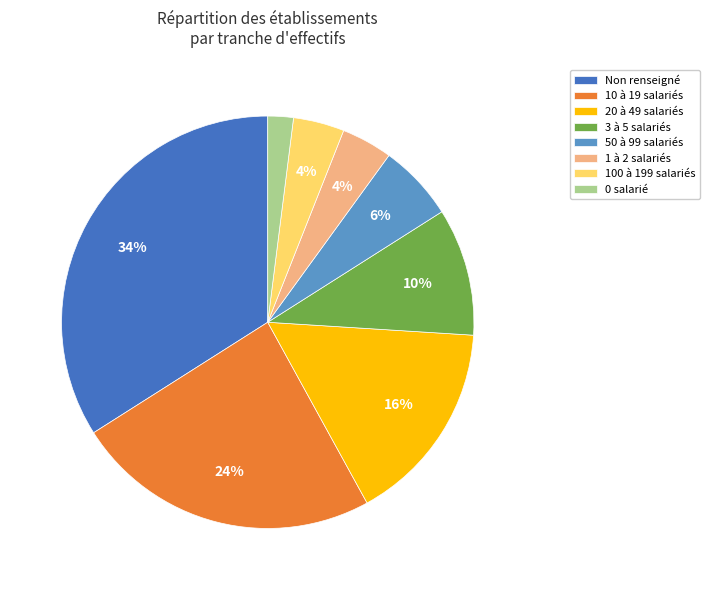

Combined, do 100 à 199 salariés and 10 à 19 salariés account for over 50%?

No